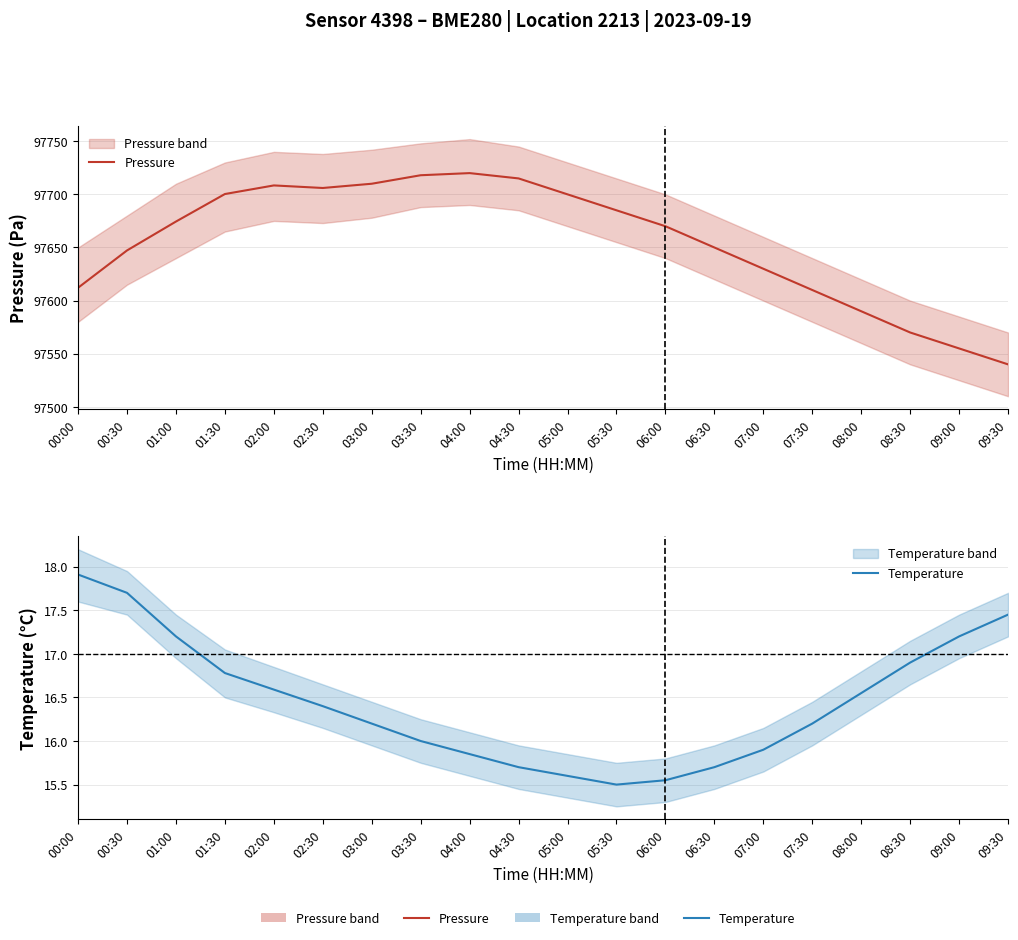

Reading left to right, what are all the values shown in this chart?

Pressure: 97612.1	97647.2	97674.4	97700.3	97708.4	97706.0	97710.0	97718.0	97720.0	97715.0	97700.0	97685.0	97670.0	97650.0	97630.0	97610.0	97590.0	97570.0	97555.0	97540.0
Temperature: 17.9	17.7	17.2	16.8	16.6	16.4	16.2	16.0	15.8	15.7	15.6	15.5	15.6	15.7	15.9	16.2	16.6	16.9	17.2	17.4